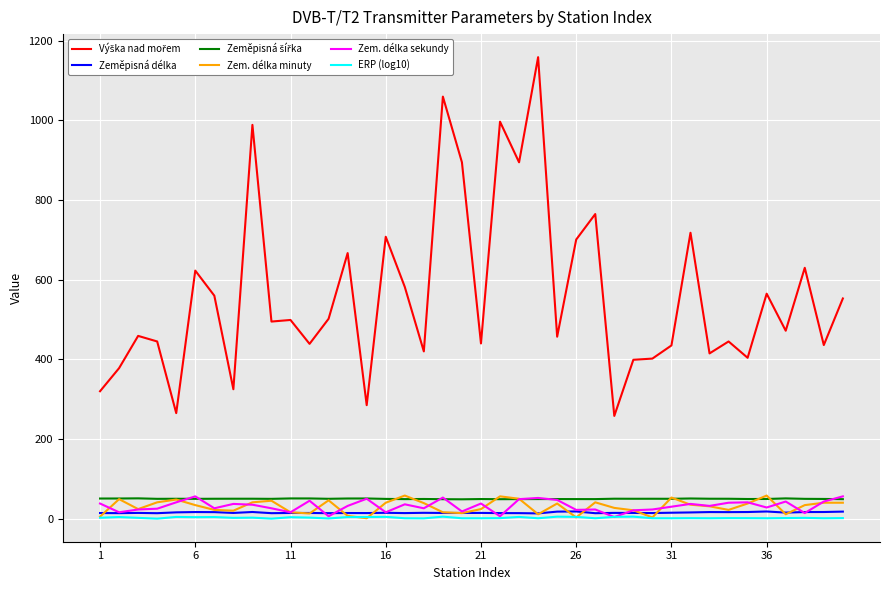

What is the maximum value shown in the chart?

1159.0